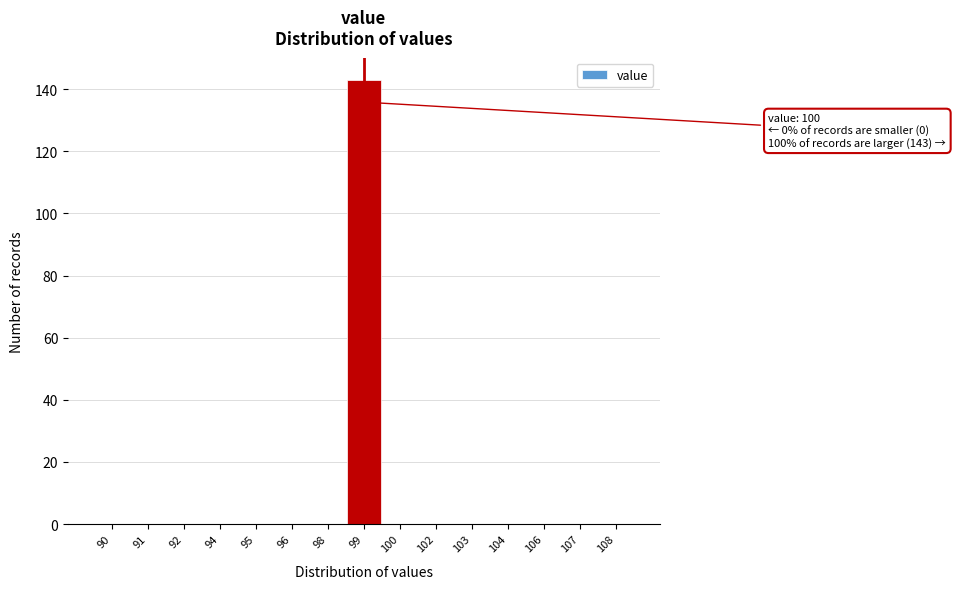

Reading right to left, list all the values displayed in this chart.

108=0	107=0	106=0	104=0	103=0	102=0	100=0	99=143	98=0	96=0	95=0	94=0	92=0	91=0	90=0